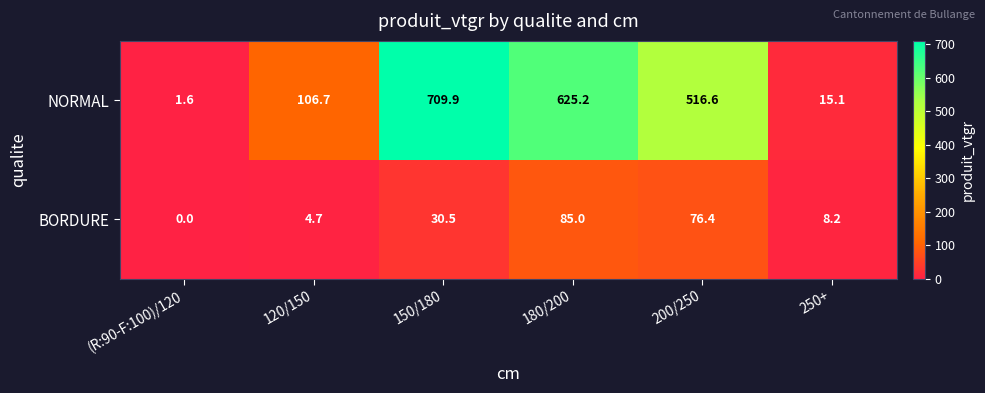

At which label does BORDURE reach its minimum?

(R:90-F:100)/120